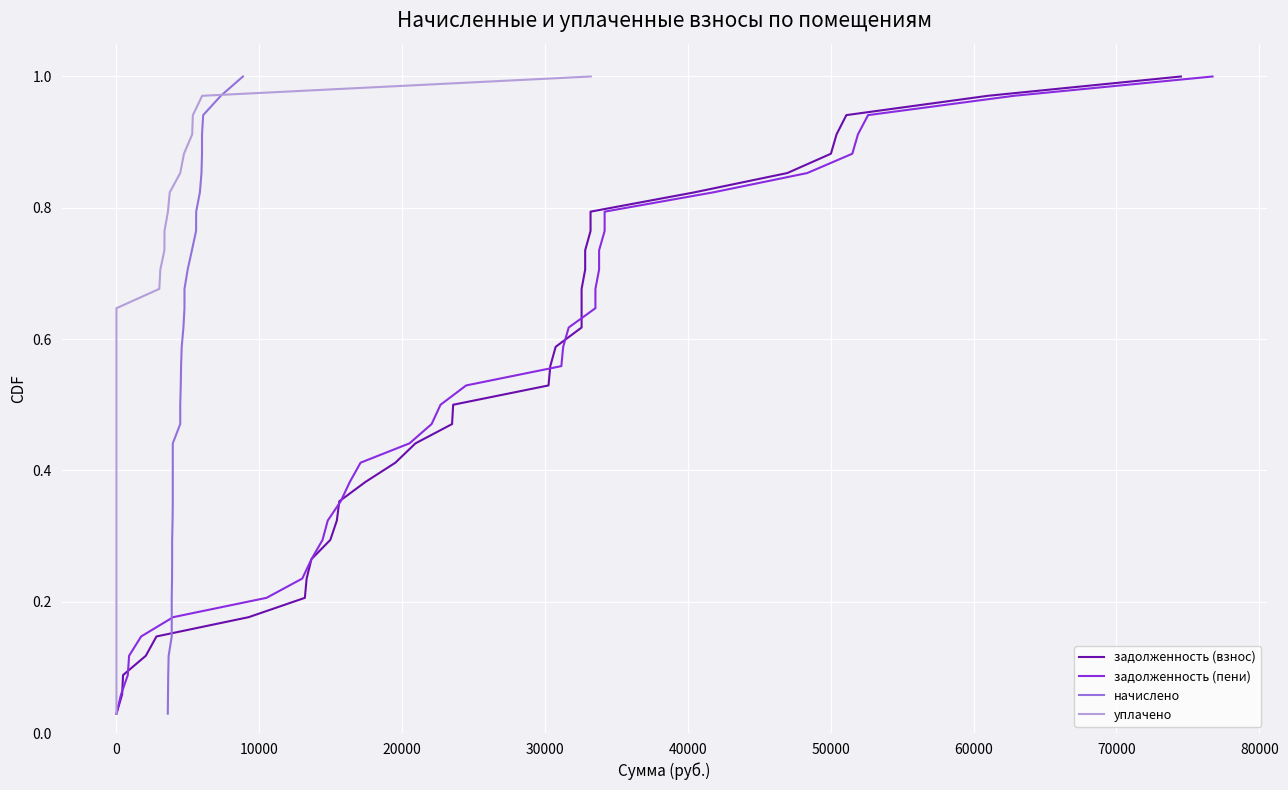

True or false: уплачено has more than 1 interior local peaks.

False